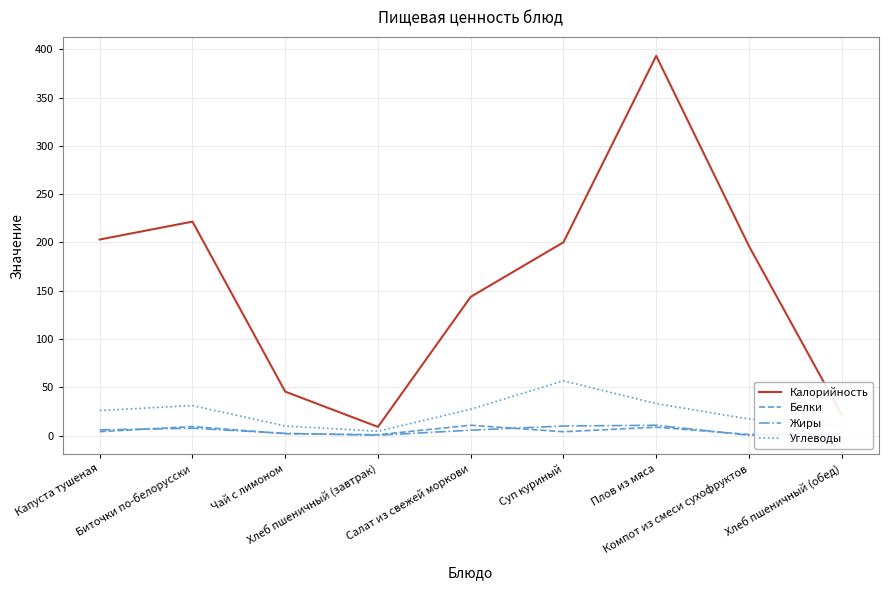

True or false: Калорийность and Белки cross at least once.

False